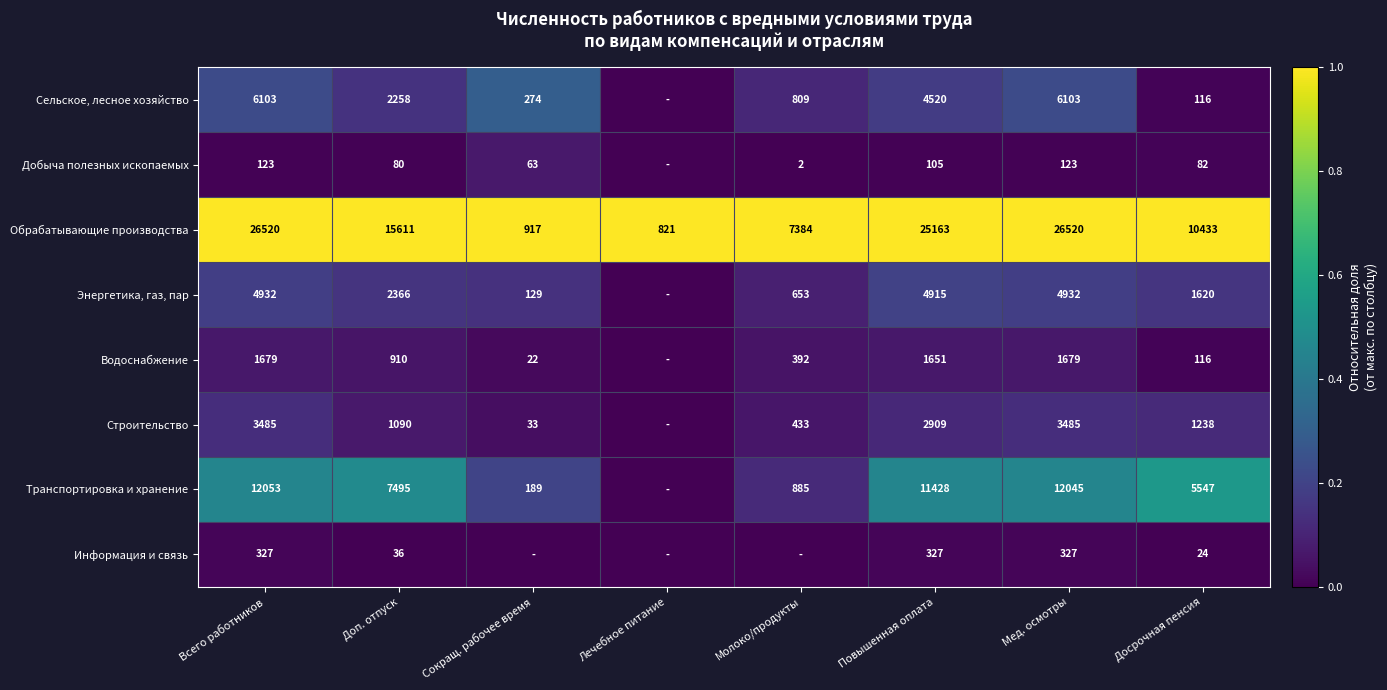

How many categories are shown in the chart?

8